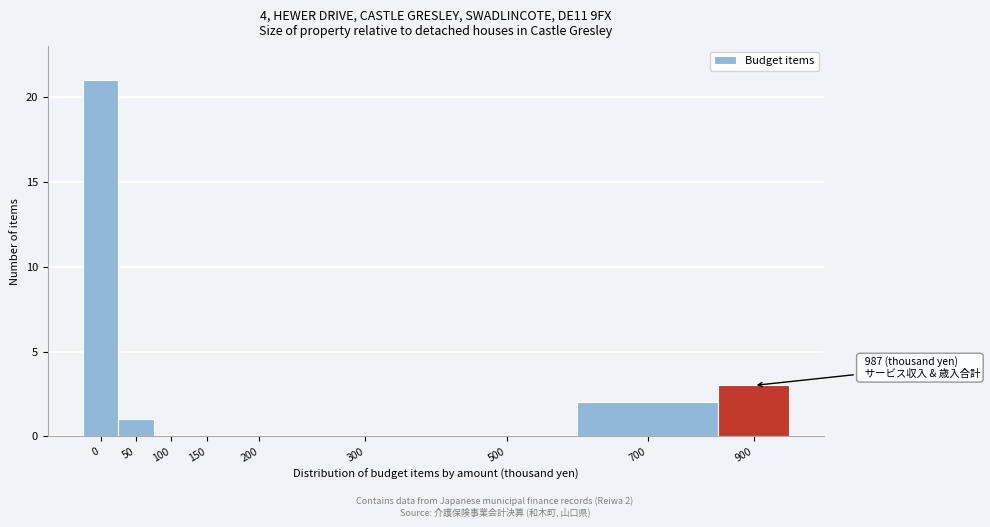

Reading left to right, extract all data points from this chart.

0=21	50=1	100=0	150=0	200=0	300=0	500=0	700=2	900=3